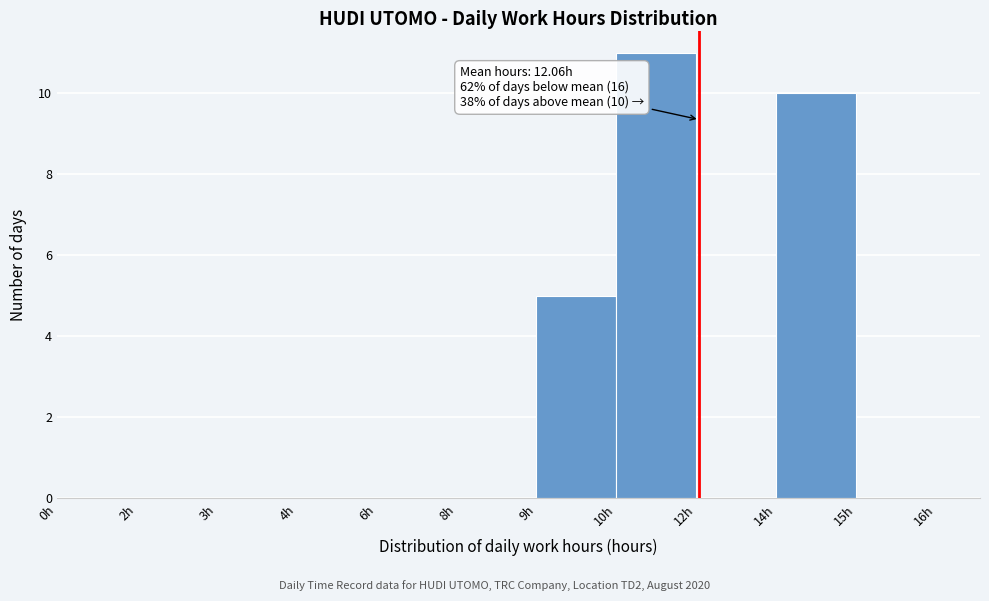

Reading left to right, what are all the values shown in this chart?

0h=0	2h=0	3h=0	4h=0	6h=0	8h=0	9h=5	10h=11	12h=0	14h=10	15h=0